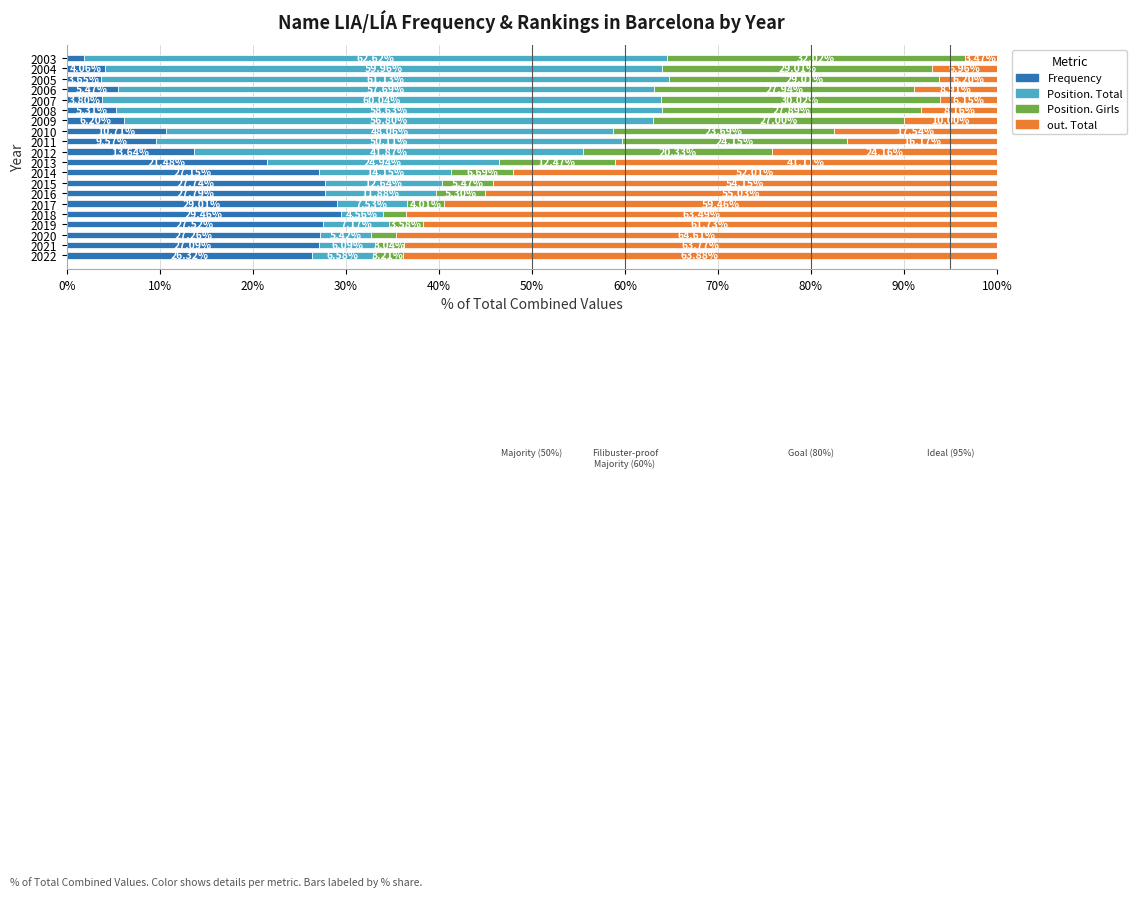

What is the total value across all series at 2016?

100.0